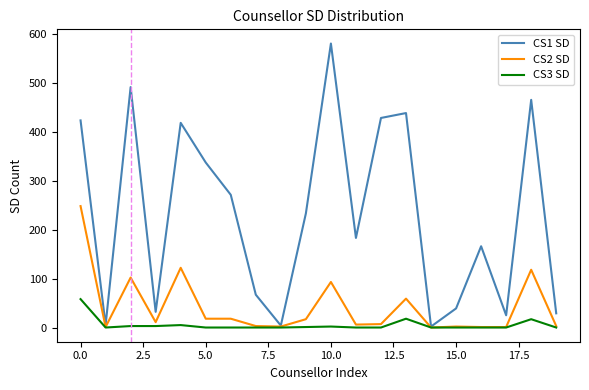

Which series has the largest range (max minus min)?

CS1 SD